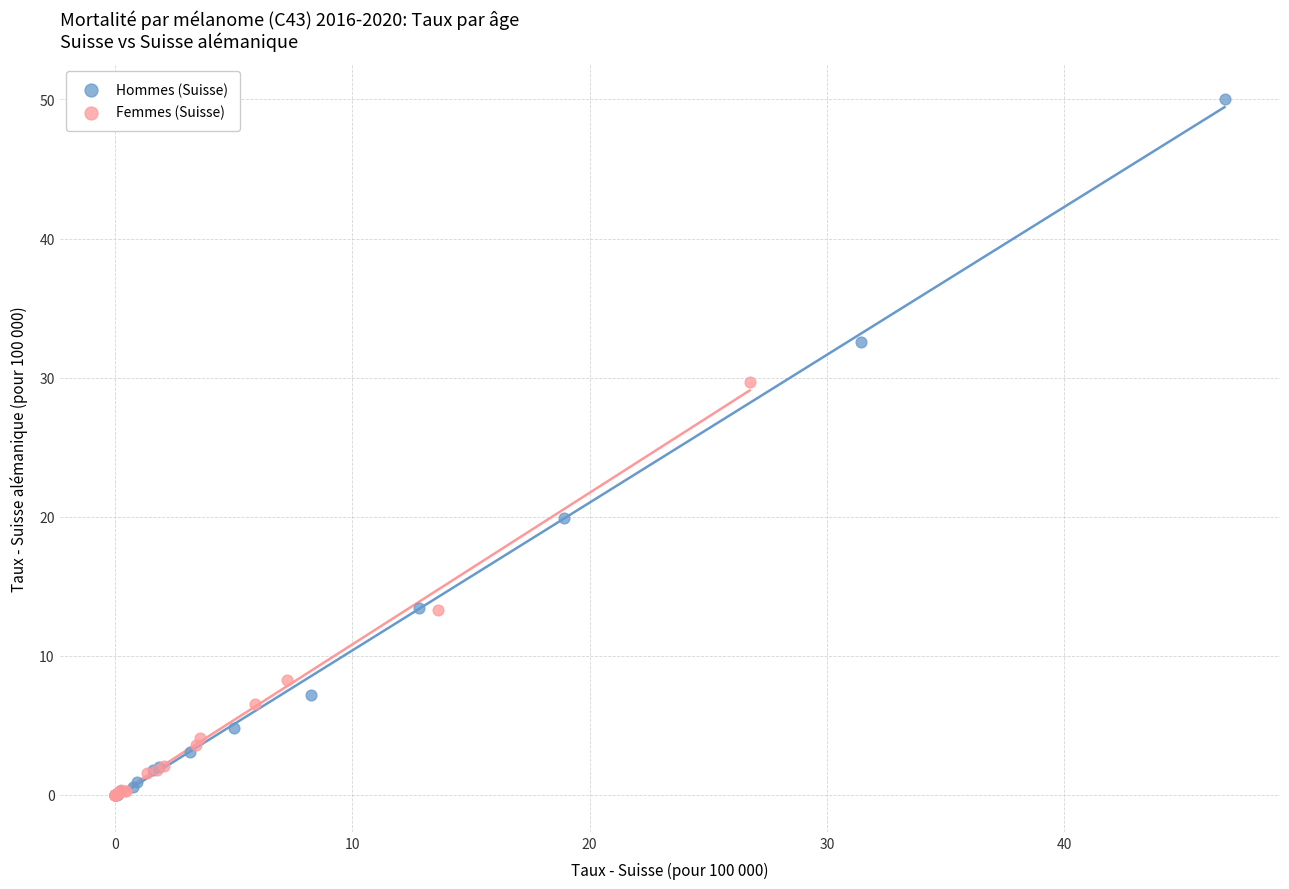

Which series reaches the maximum Y coordinate?

Hommes (Suisse)